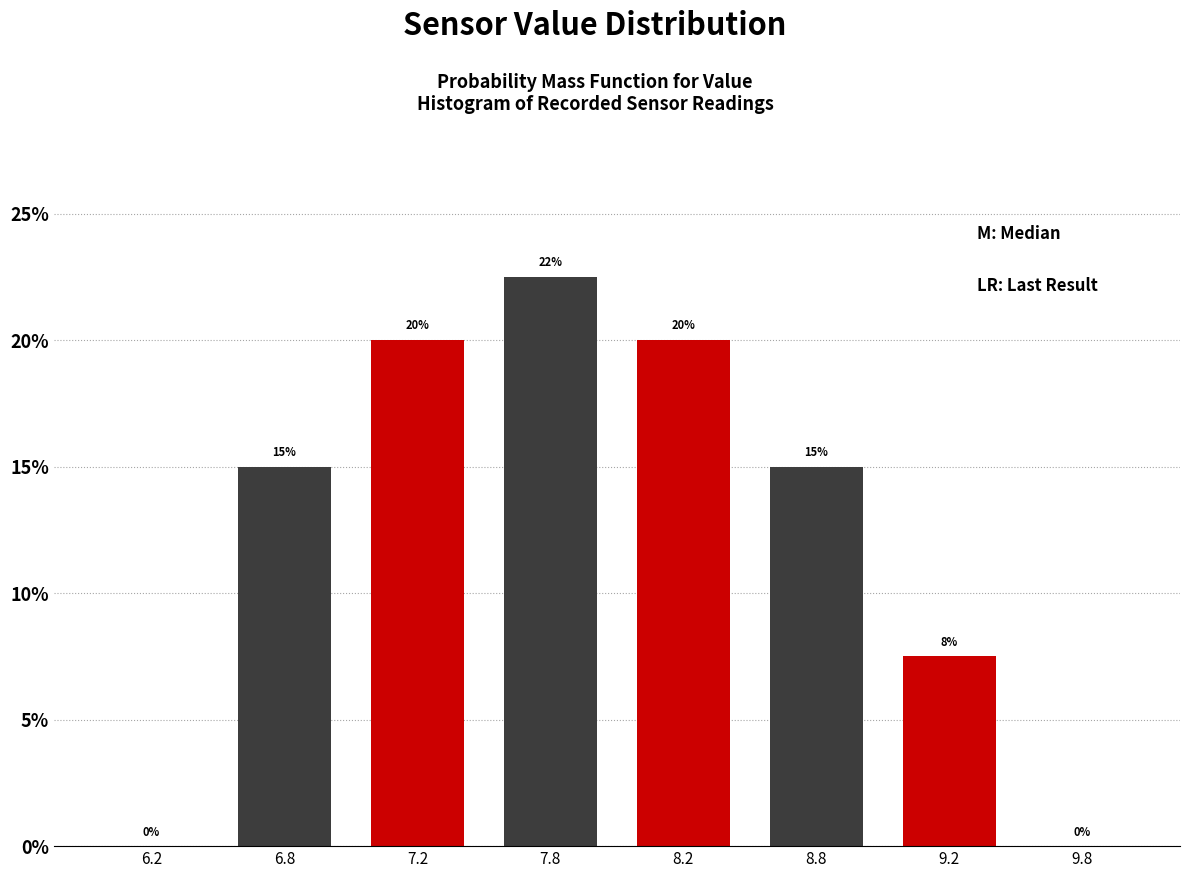

Which has a higher value, 8.8 or 6.2?

8.8